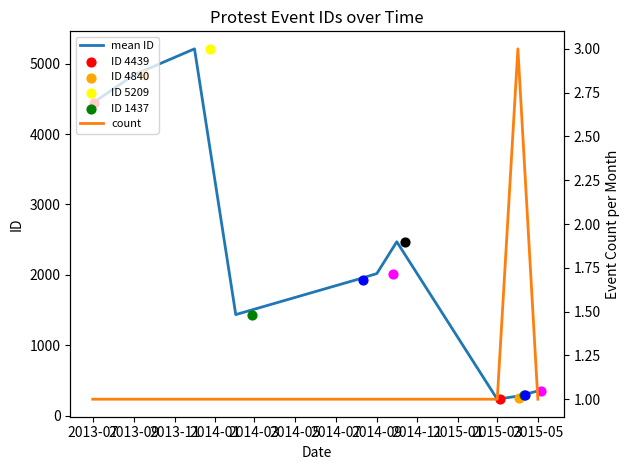

Which series has the largest total across all categories?

mean ID